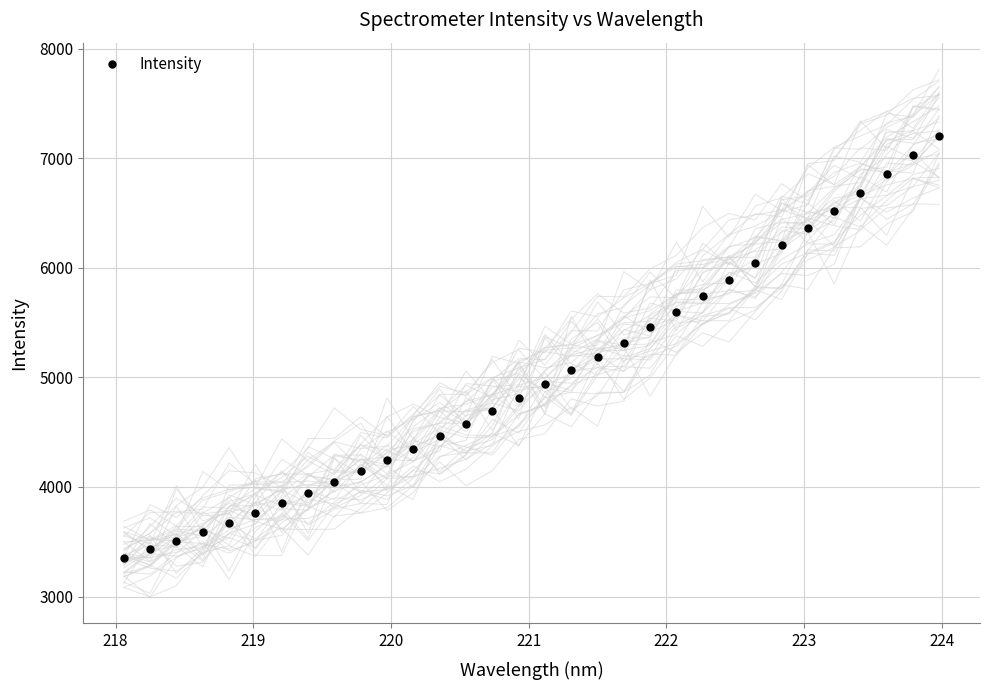

What is the difference between the maximum and minimum values?

3850.6